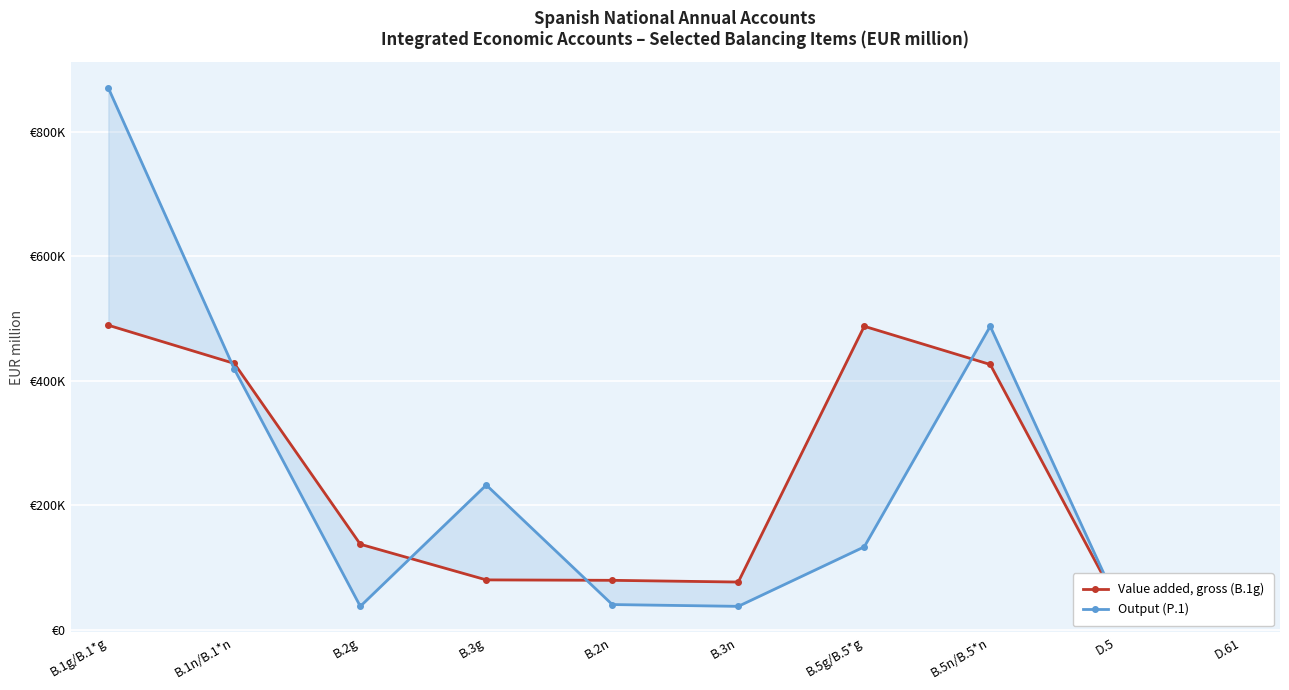

What is the label of the 4th point from the left?

B.3g